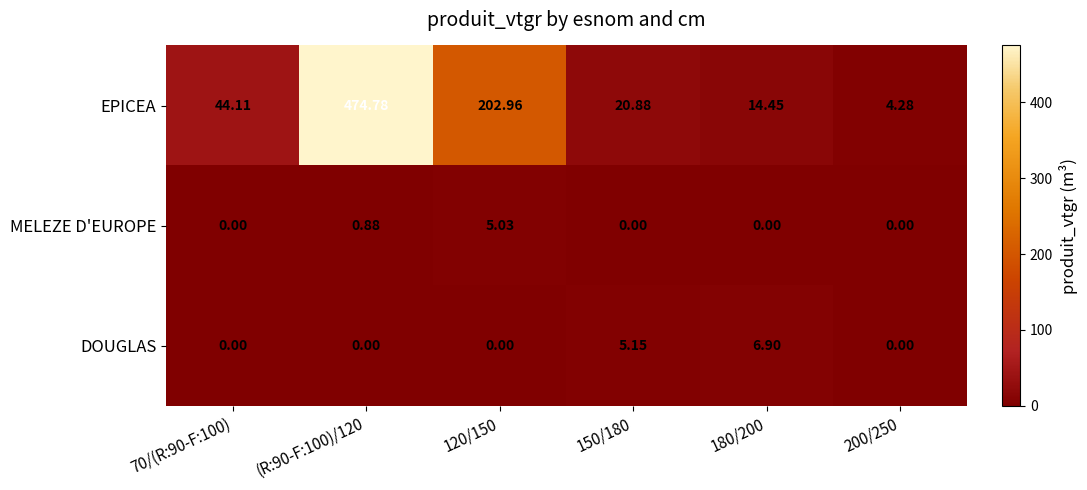

At how many categories does at least one series exceed 107?

2